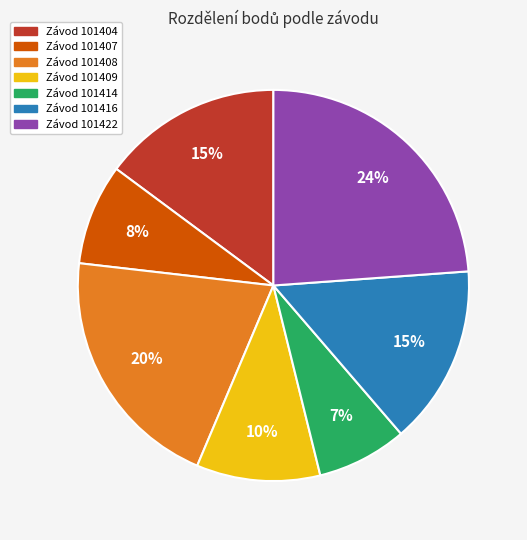

Is there a majority slice in this chart?

No